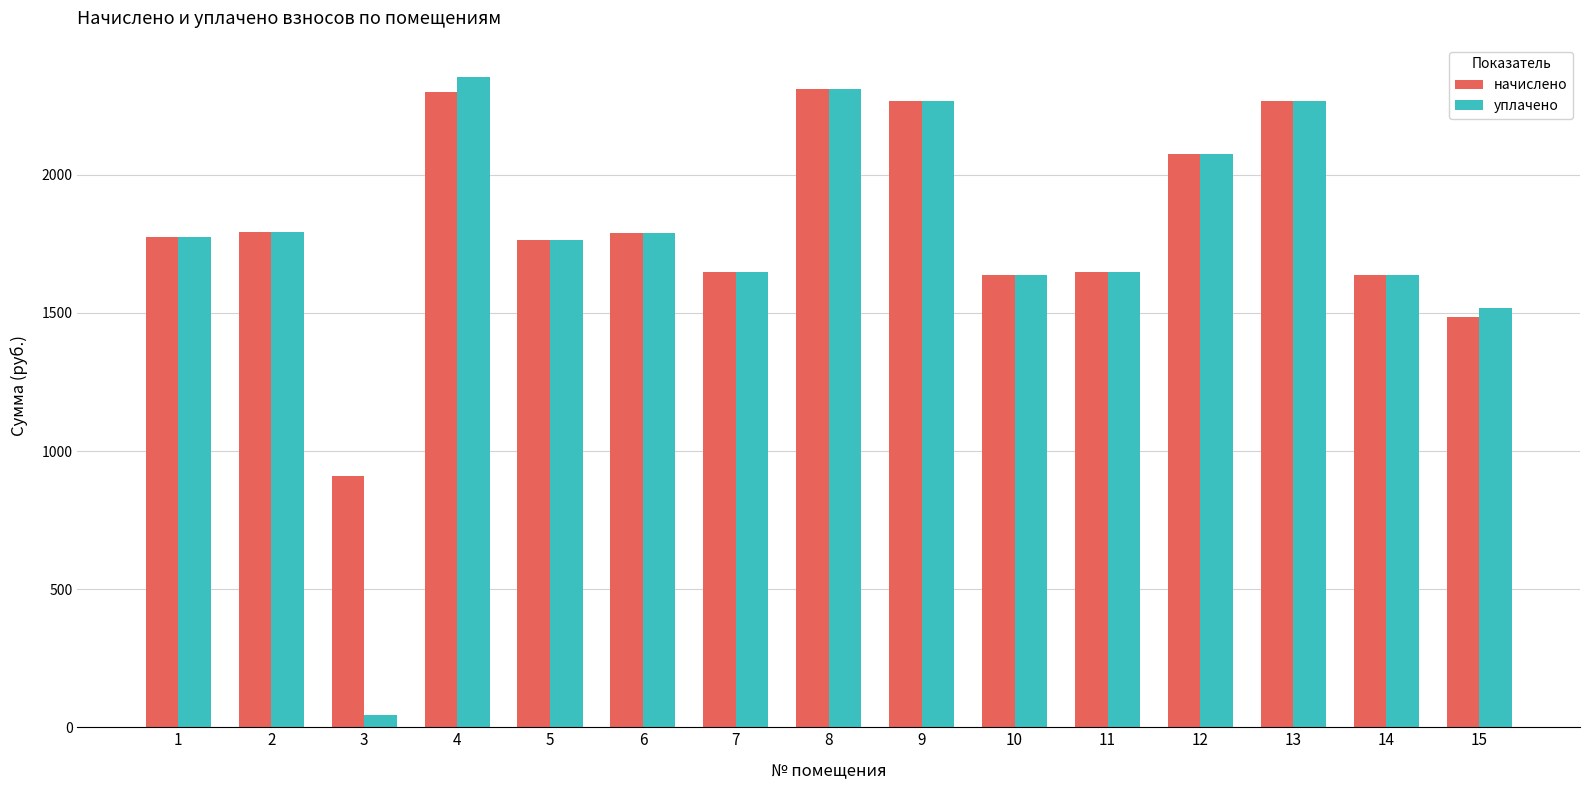

Where does the начислено series first go above 1774?

1